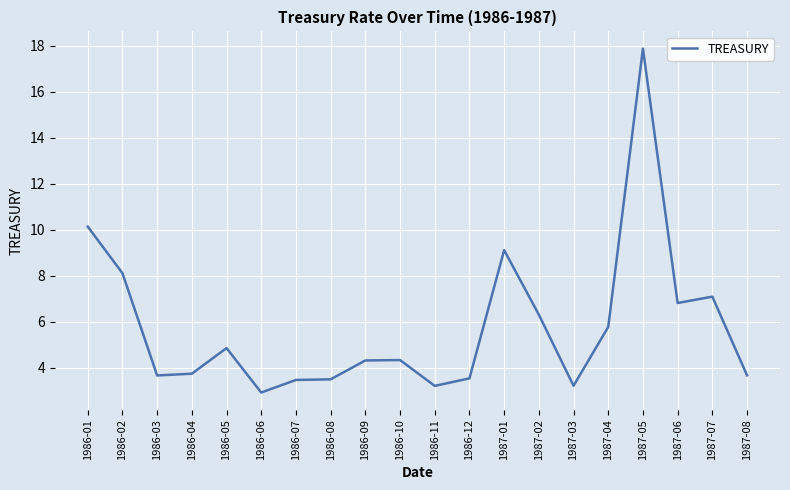

At which category does the chart reach its peak across all series?

1987-05